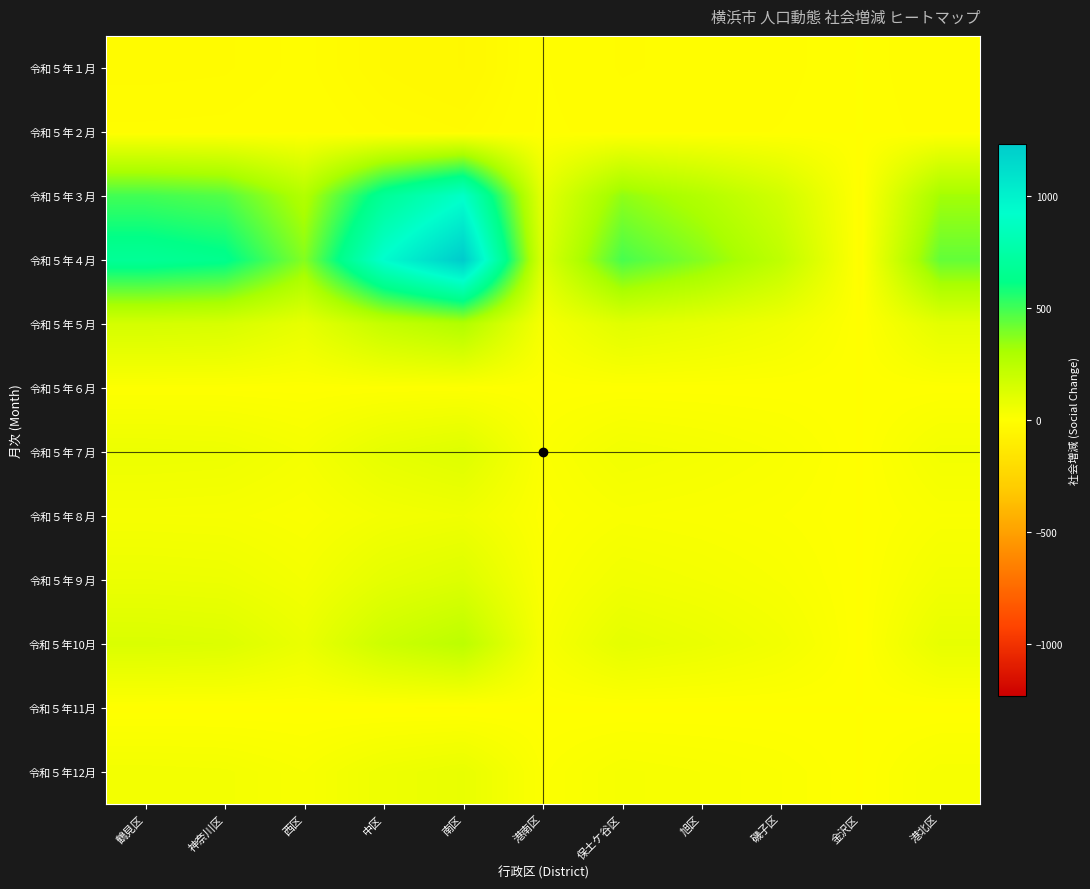

Count the number of data series in this chart.

12